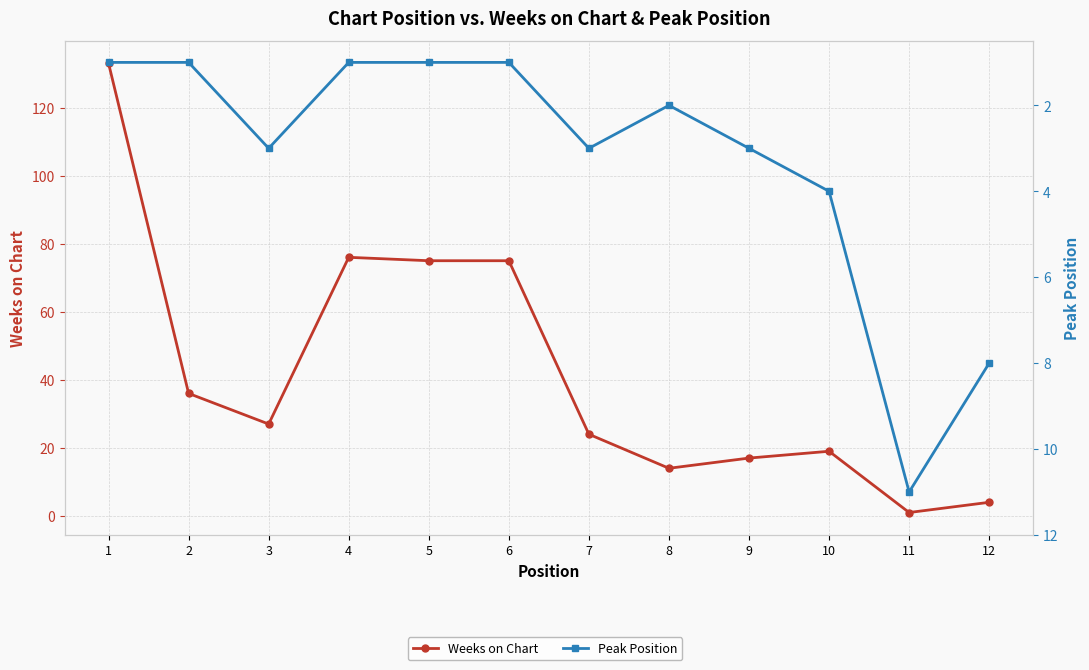

What is the maximum value shown in the chart?

133